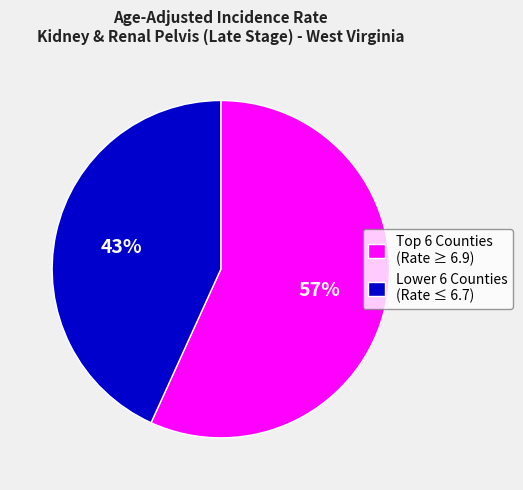

Rank the categories by value from lowest to highest.

Lower 6 Counties (Rate ≤ 6.7), Top 6 Counties (Rate ≥ 6.9)